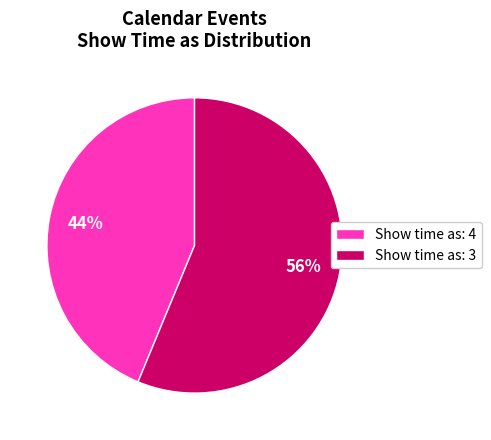

Is it true that Show time as: 3 is 42% of the pie?

False